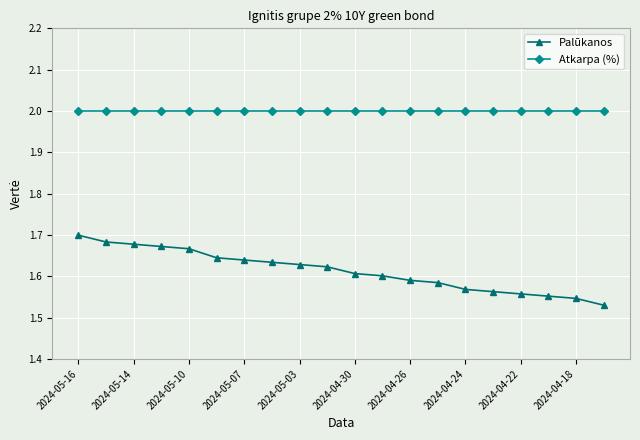

Which series has the largest range (max minus min)?

Palūkanos